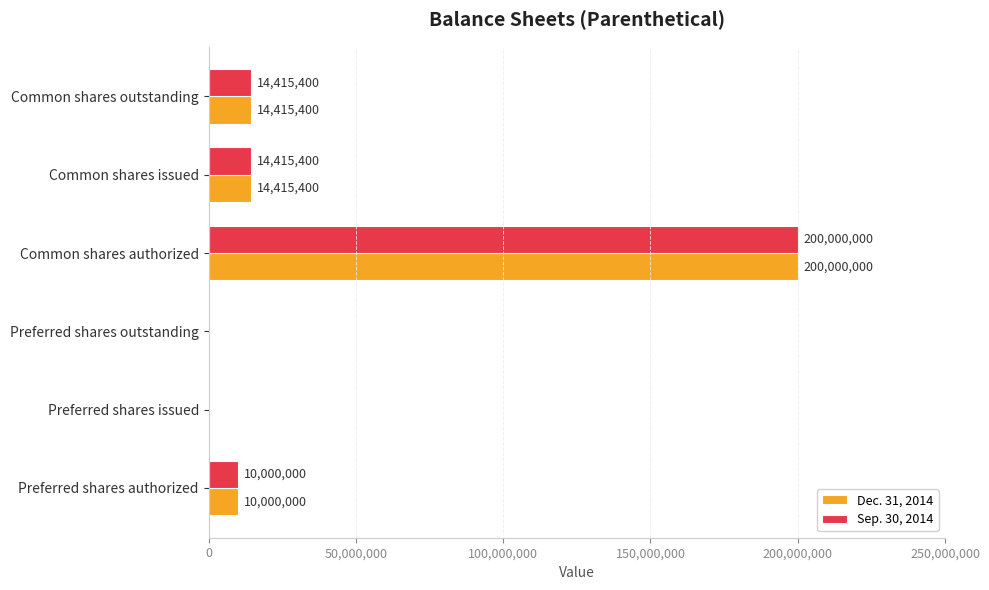

At which category is the sum across all series the highest?

Common shares authorized